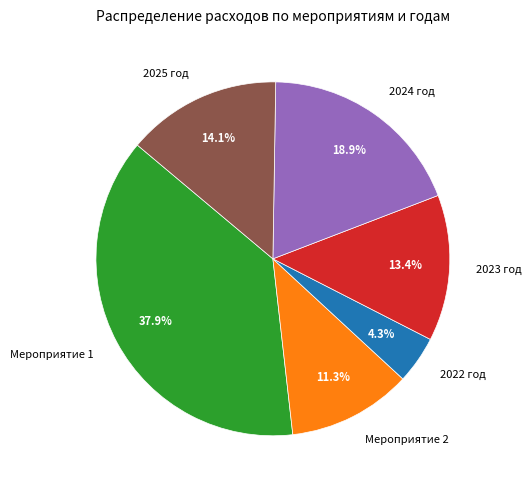

What portion of the pie excludes Мероприятие 1?

62.1%